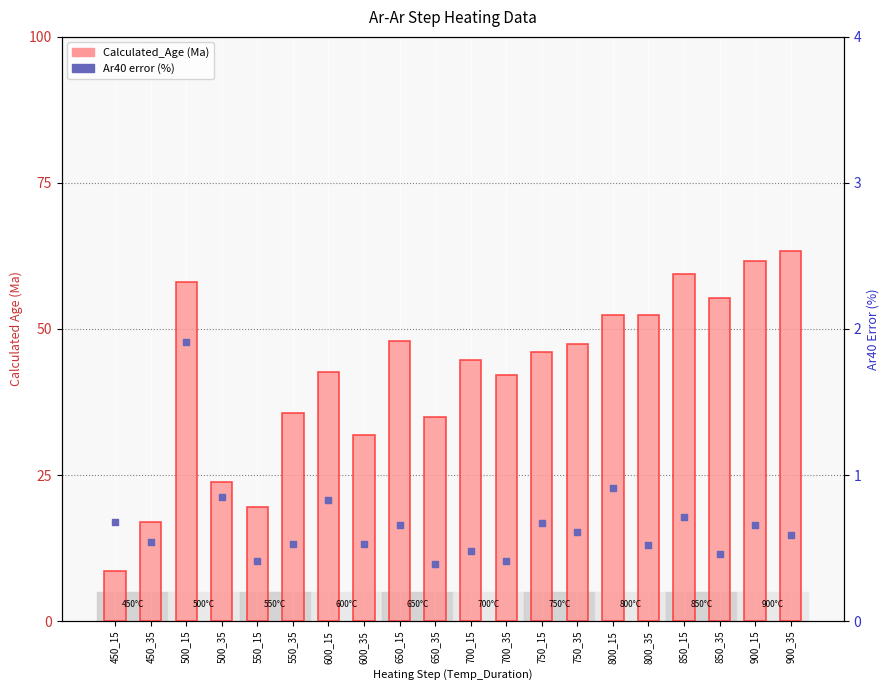

Which series contains the highest Y value?

Calculated_Age